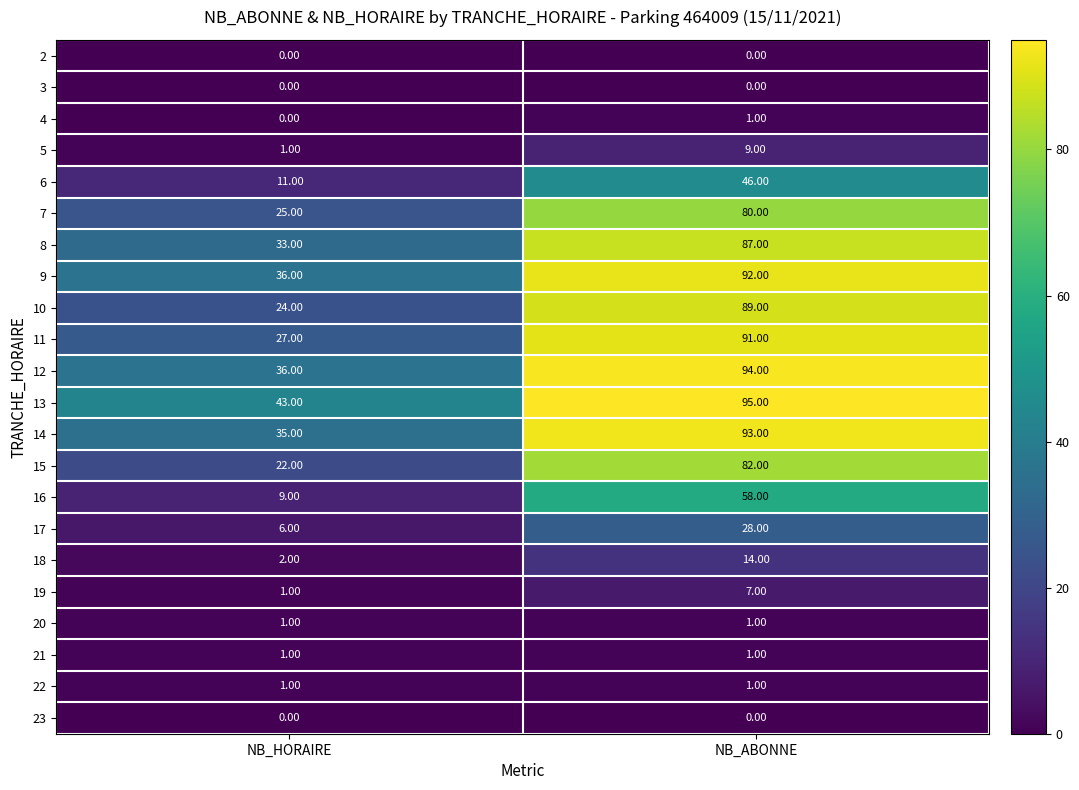

What is the difference between the highest and lowest values at NB_HORAIRE?

43